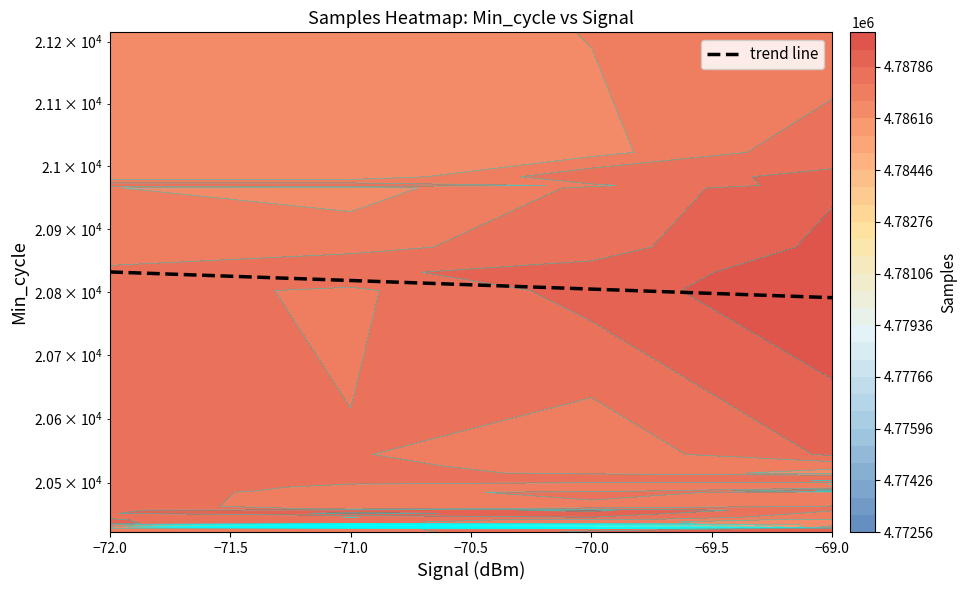

What is the smallest value displayed?

20790.7